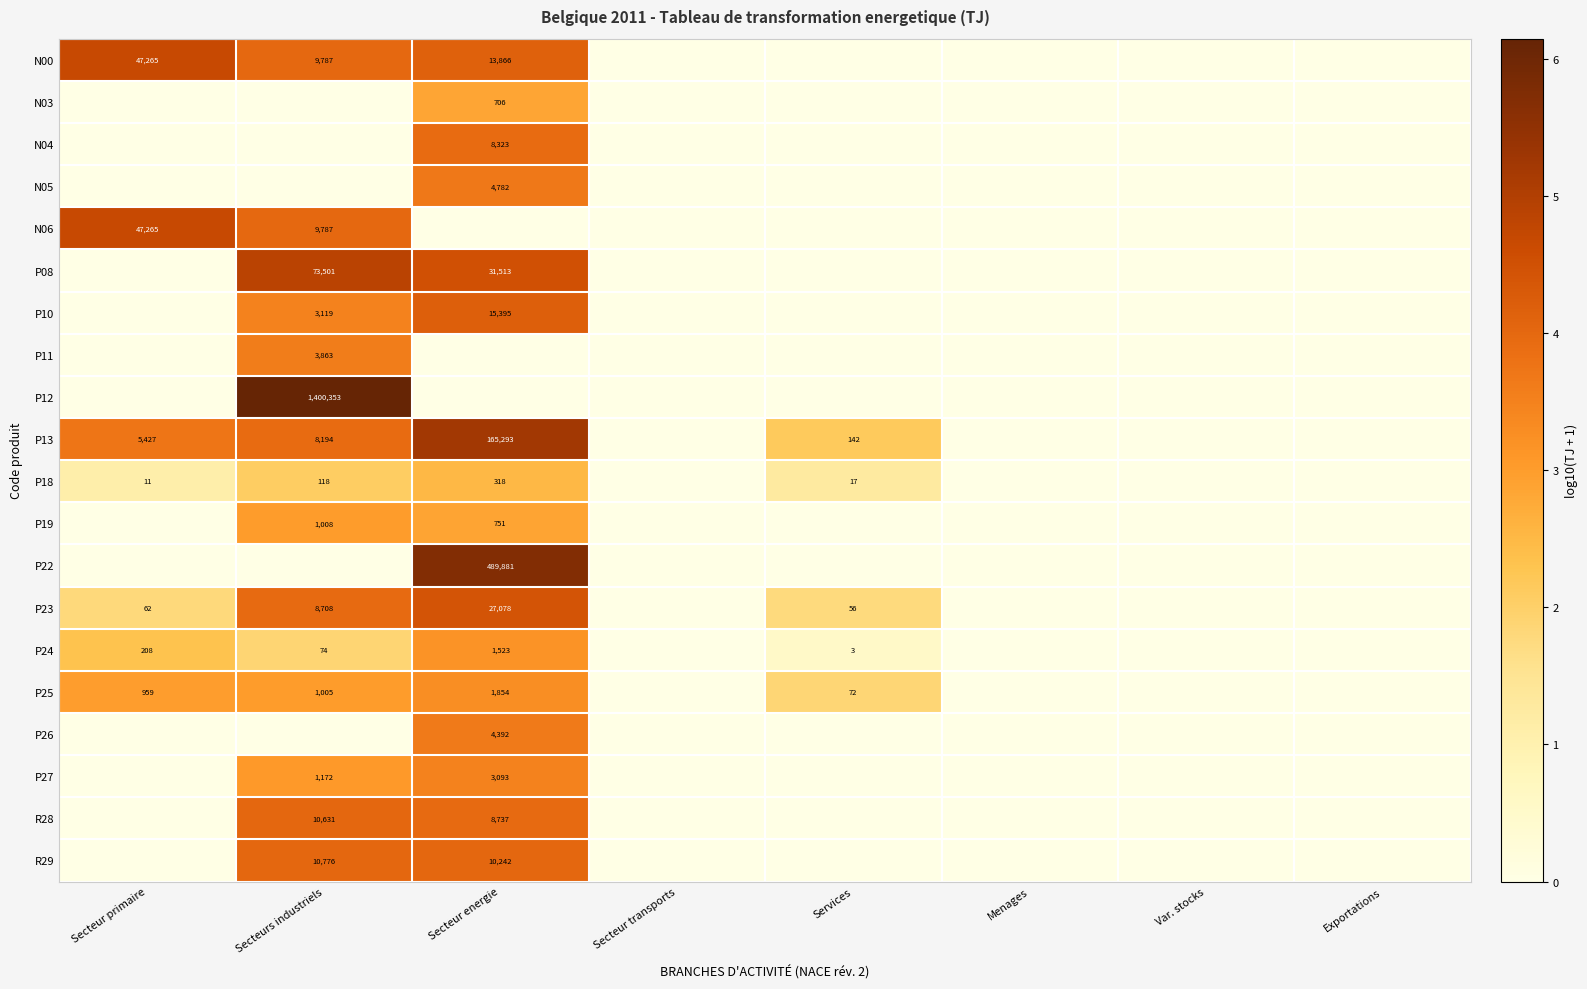

What is the greatest value displayed?

6.1